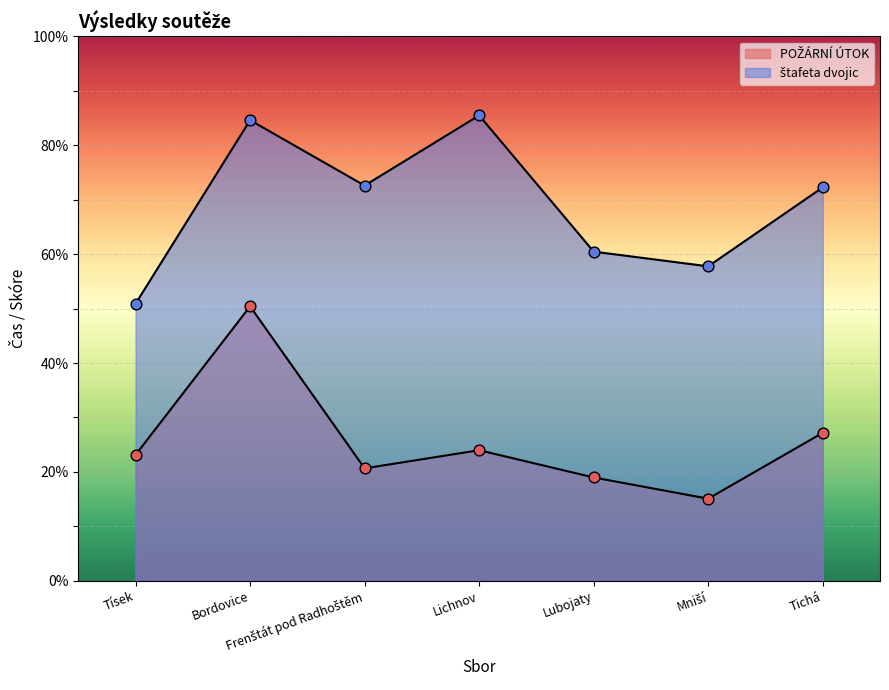

What is the total value across all series at Bordovice?

135.0